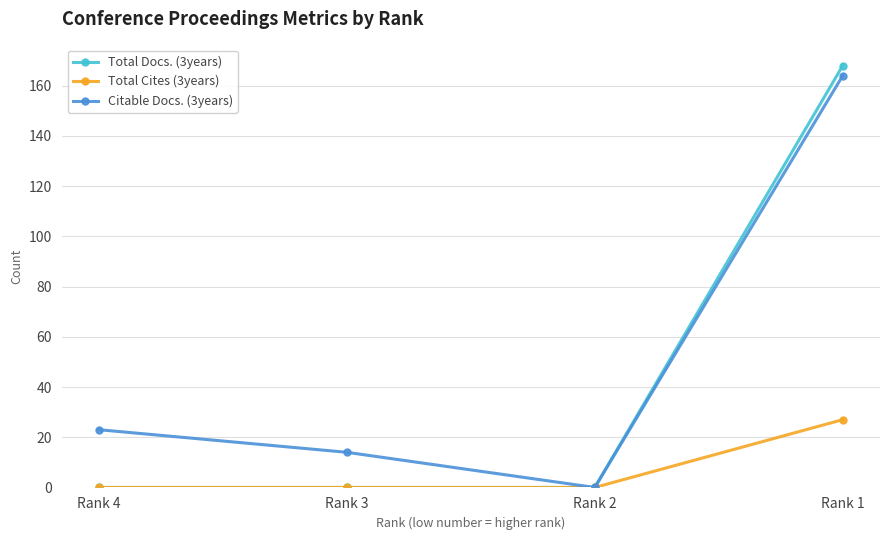

How many lines are shown in the chart?

3